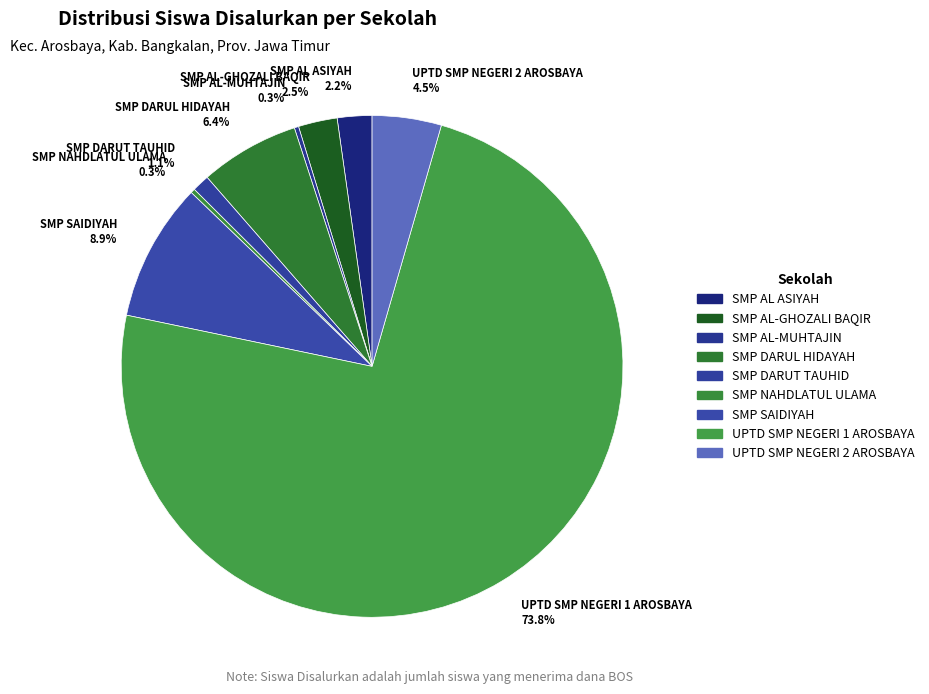

To the nearest percent, what is the difference between the largest and smallest slice percentages?

74%